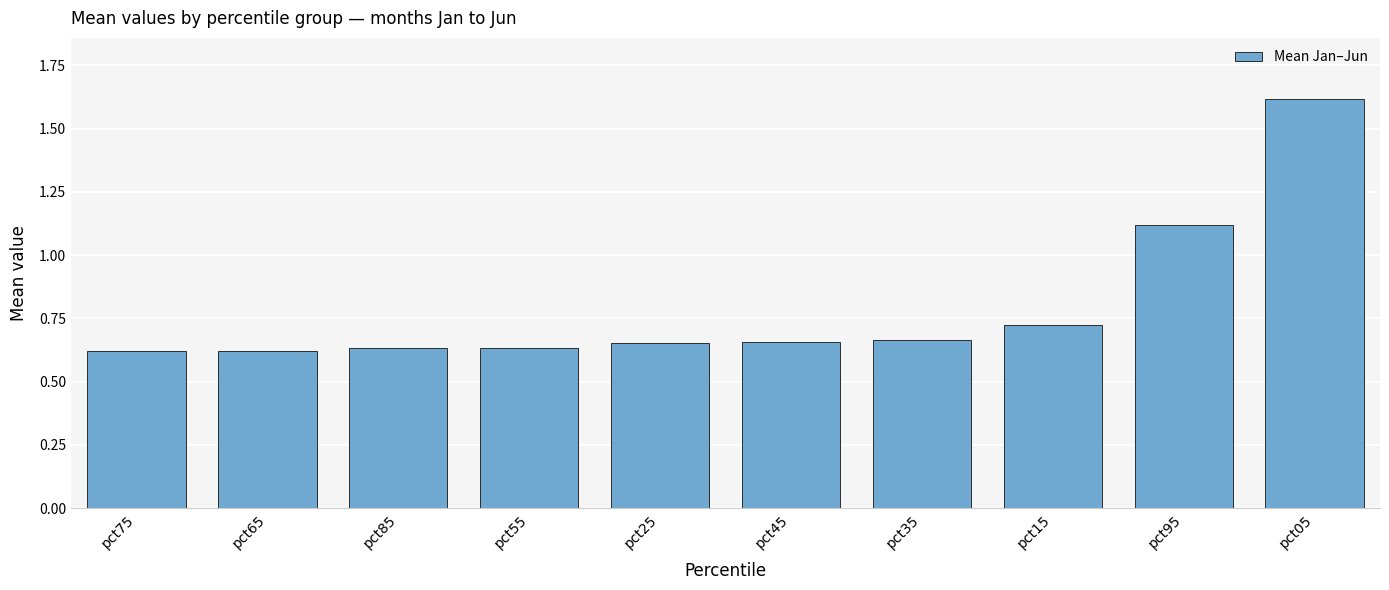

Where is the data nearest to the value 1?

pct95